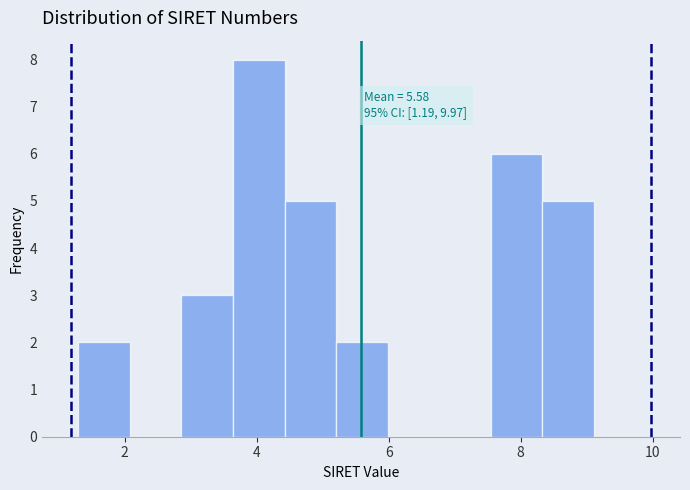

Around what value on the x-axis is the tallest bar? Give the approximate position of its centre, as read against the axis.

4.0